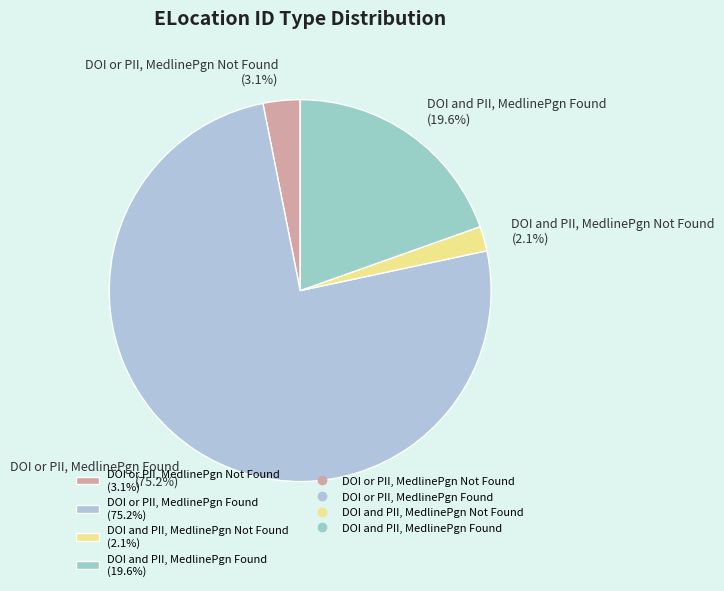

Approximately how many times larger is the value at DOI or PII, MedlinePgn Not Found compared to DOI and PII, MedlinePgn Not Found?

1.5